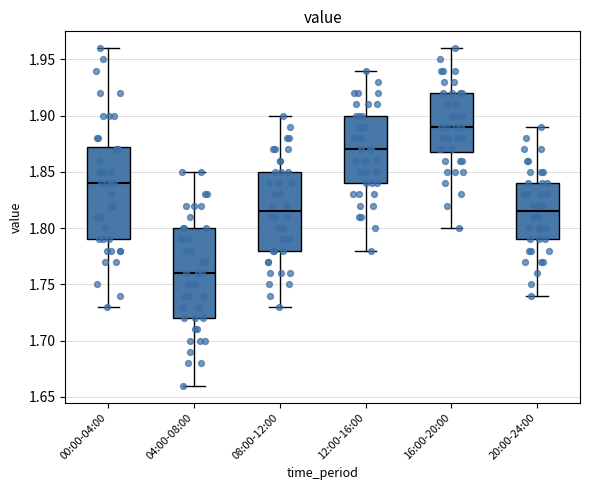

Where is the lower edge of the box for 16:00-20:00 on the y-axis? The values are not printed on the chart, so give them approximately, as read against the axis.

1.870